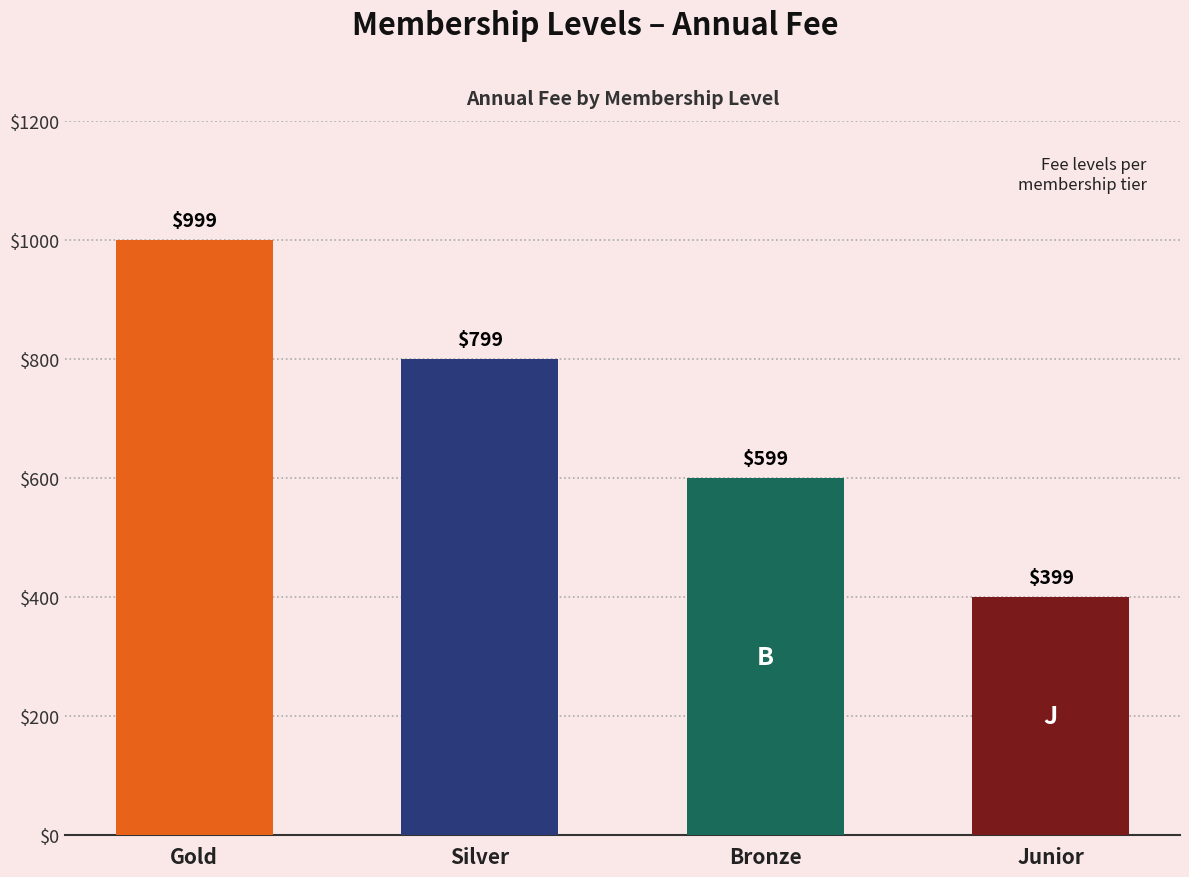

What is the average value?

699